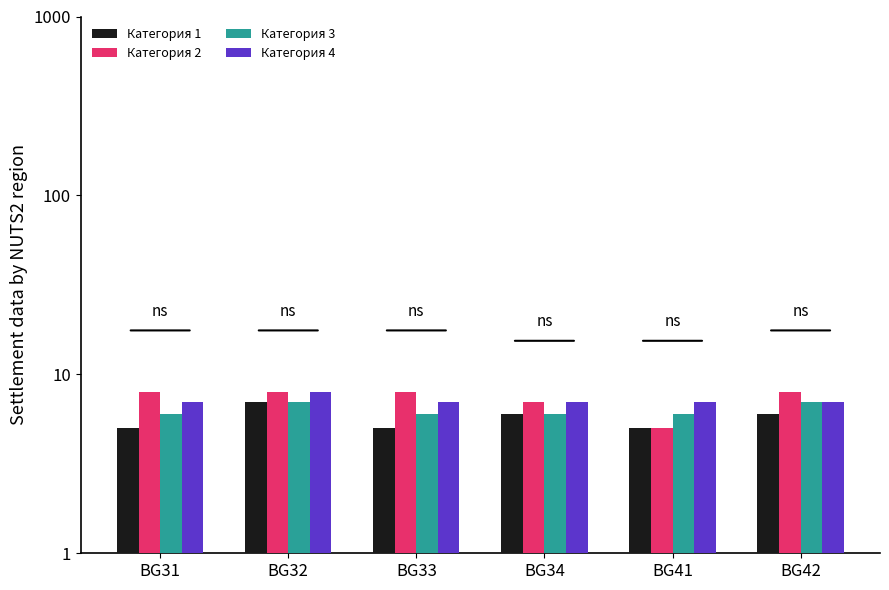

Between BG33 and BG41, which series saw the biggest shift?

Категория 2